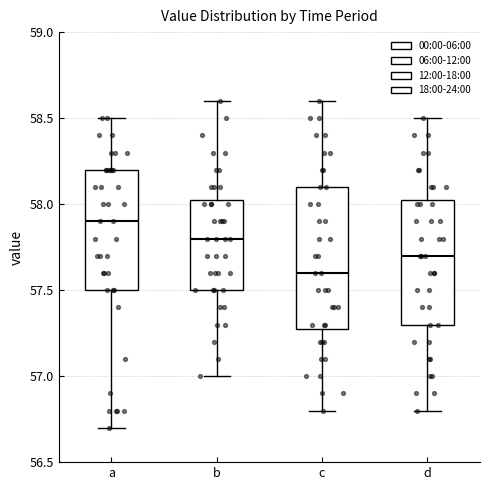

Which box has the lowest median line?

c